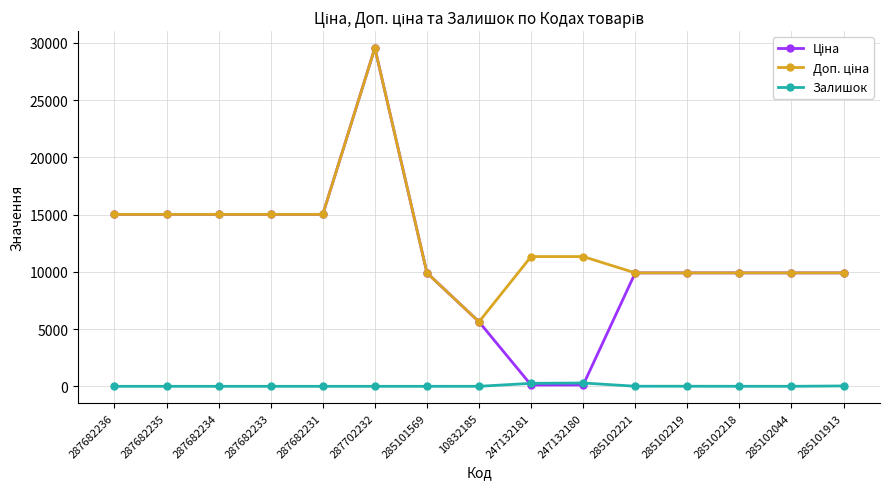

What is the greatest value displayed?

29548.9